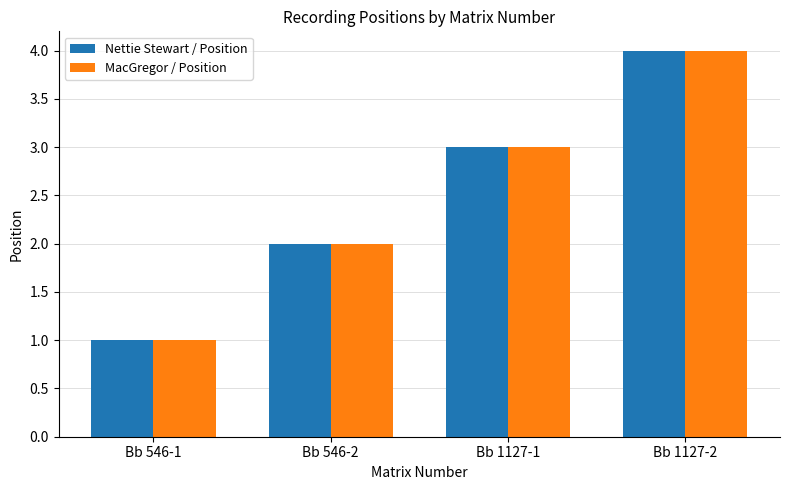

What is the difference between the maximum and second lowest values in the Nettie Stewart / Position series?

2